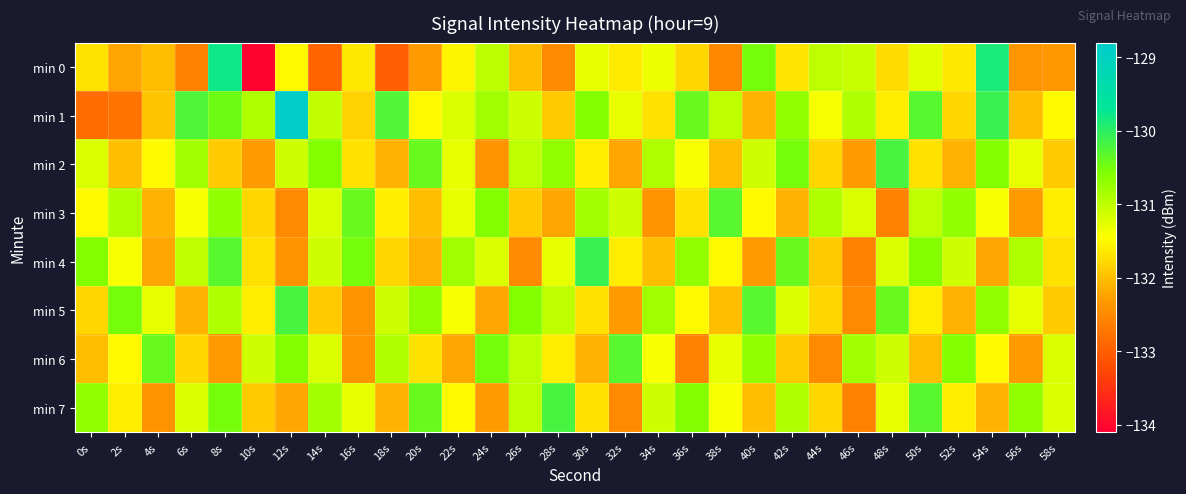

At how many categories does at least one series exceed -130?

3